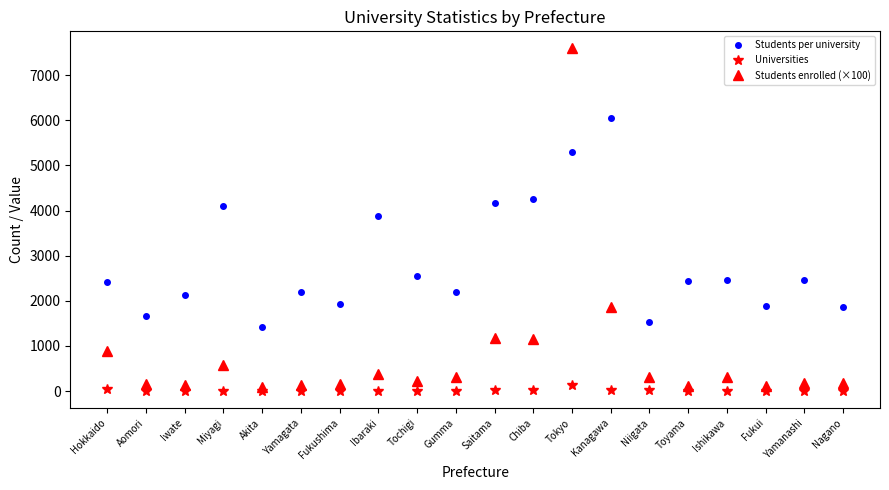

What is the smallest value displayed?

5.0